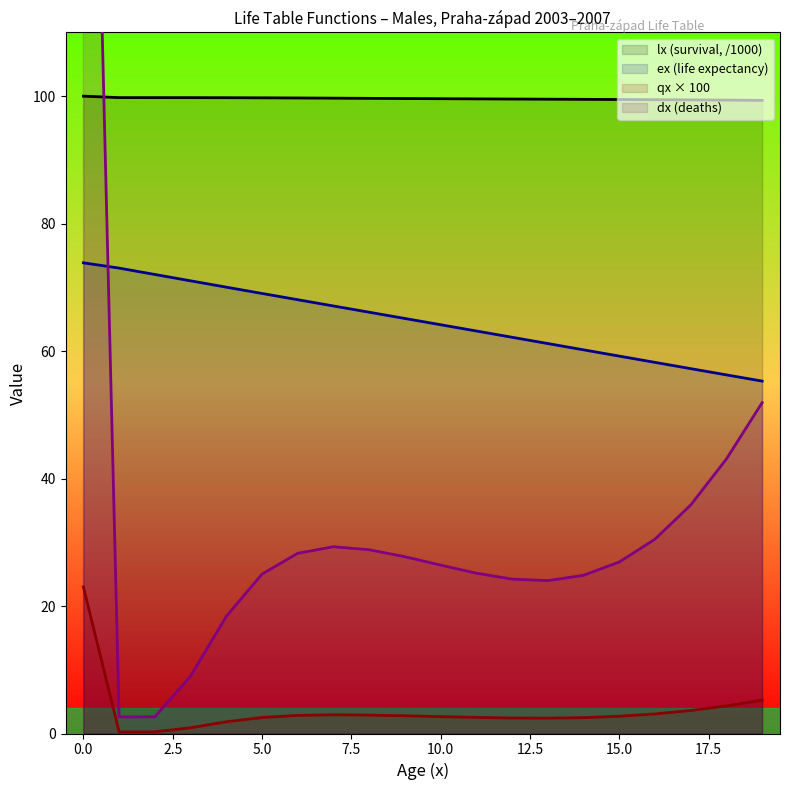

What is the minimum value shown in the chart?

0.3